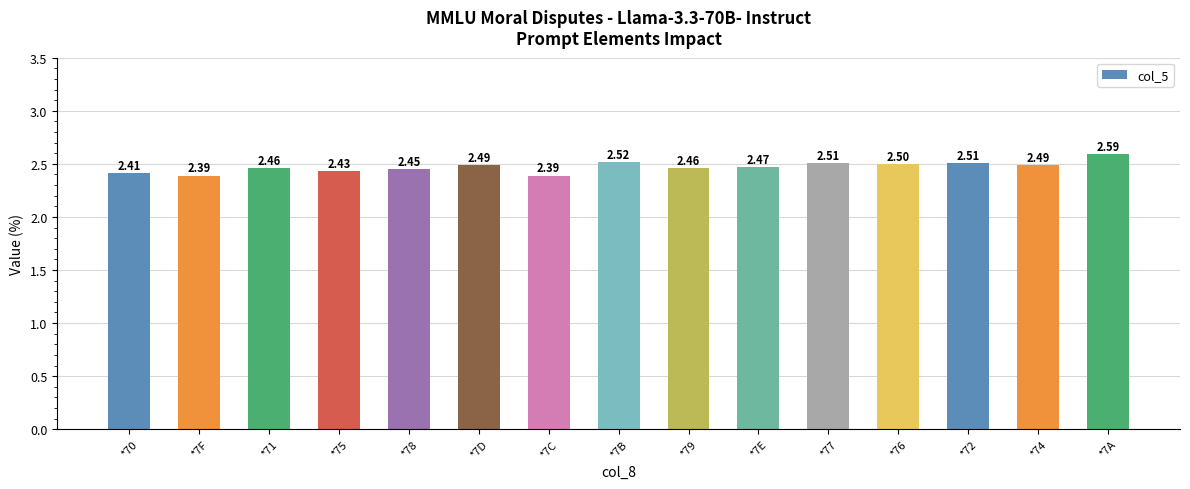

Which has a higher value, *72 or *78?

*72